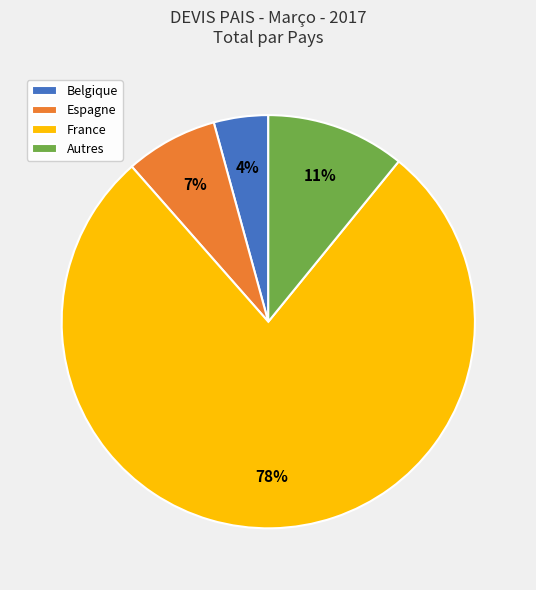

Combined, do Autres and Espagne account for over 50%?

No